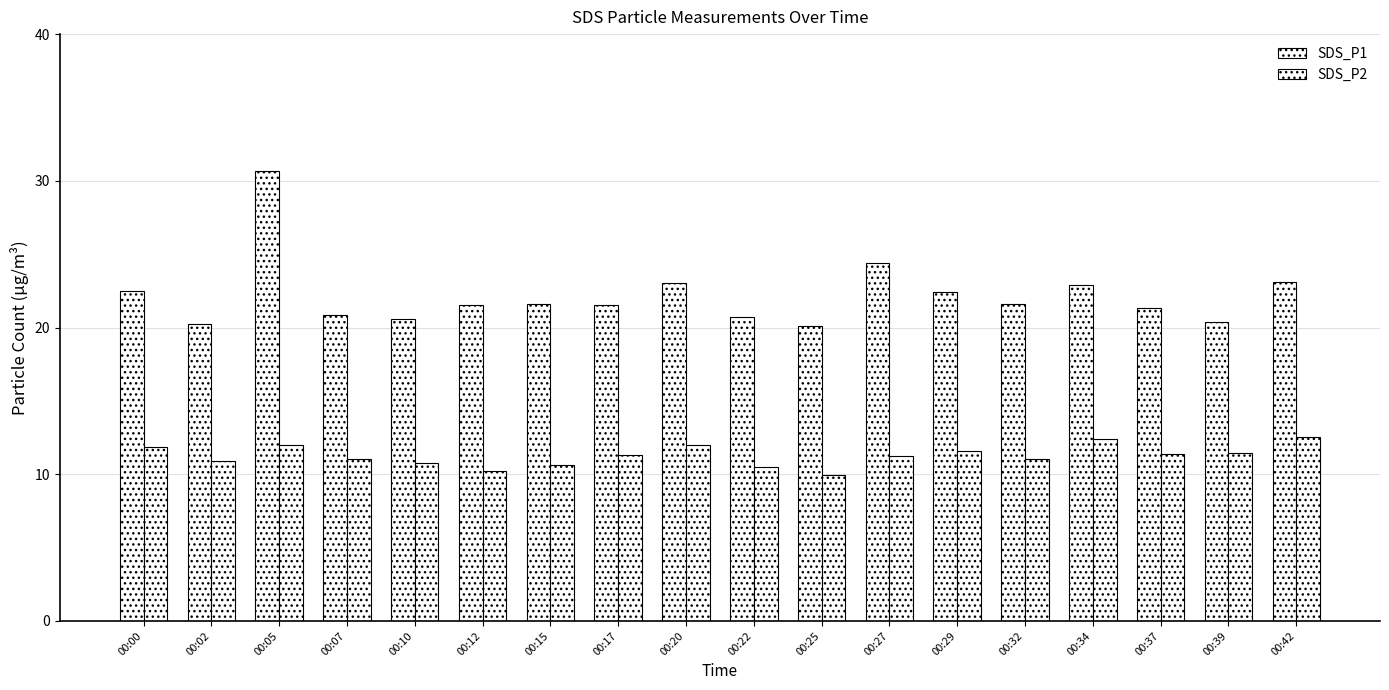

What is the value of the SDS_P2 bar at the 14th from the left?

11.1